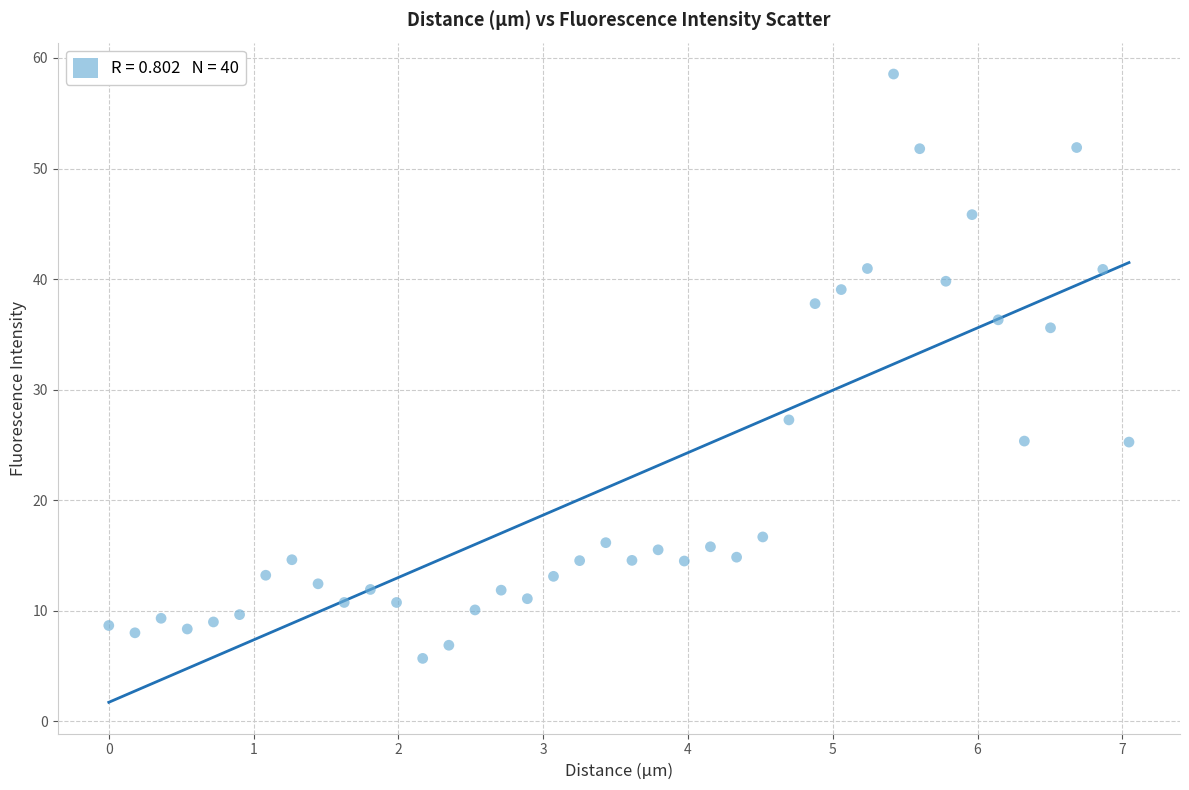

What is the range of Y values (max minus min)?

52.9